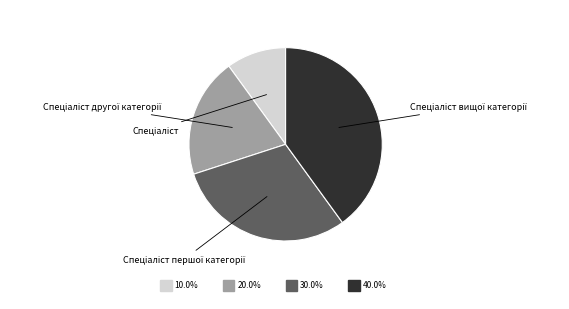

Is there any slice that represents more than half of the pie?

No